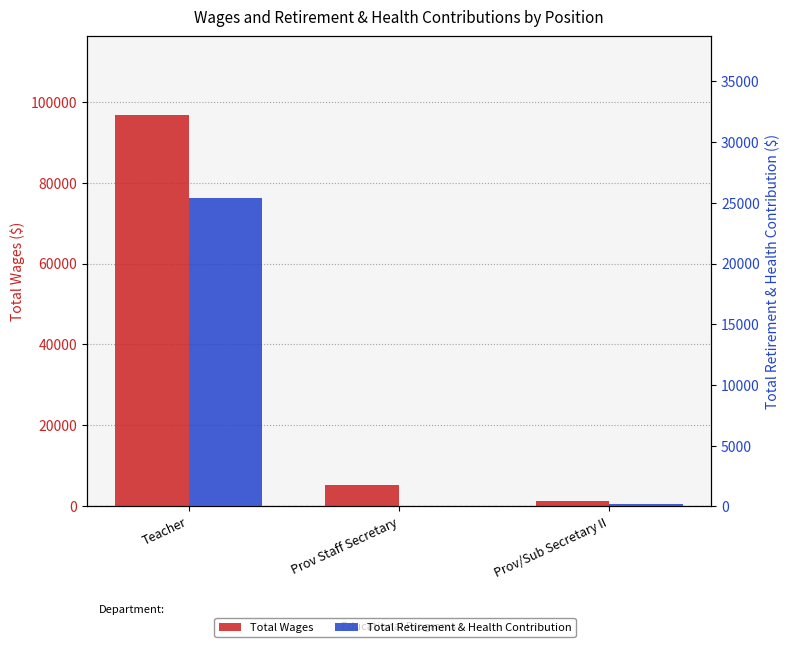

What is the spread (max minus min) of values at Prov Staff Secretary?

5367